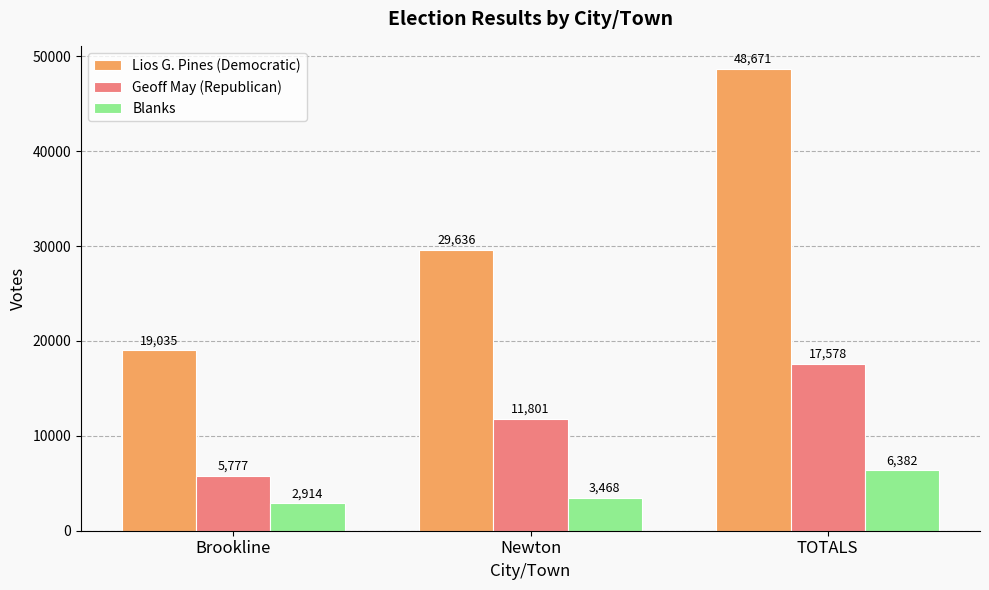

What is the sum of the Blanks values at Newton and Brookline?

6382